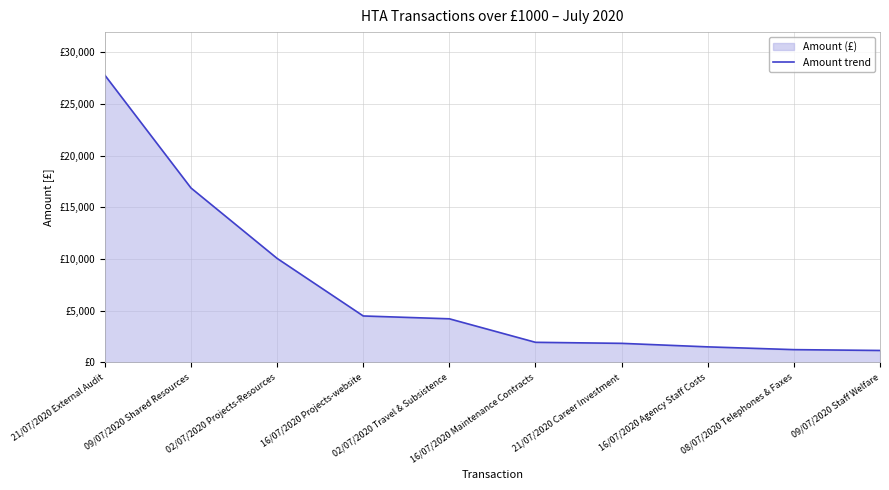

True or false: there are more than 1 points higher than both neighbors.

False